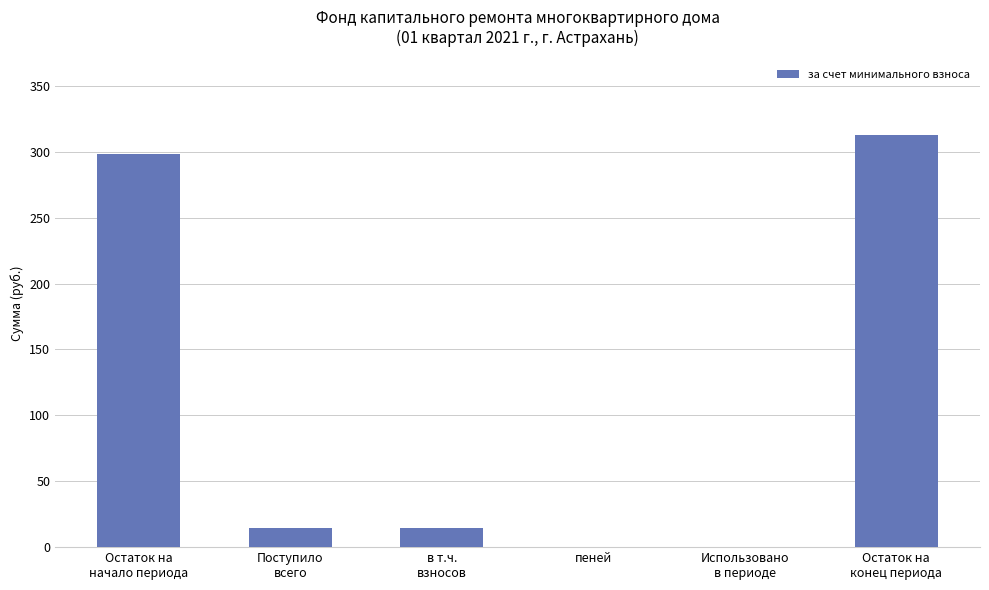

What is the sum of all values?

639.6